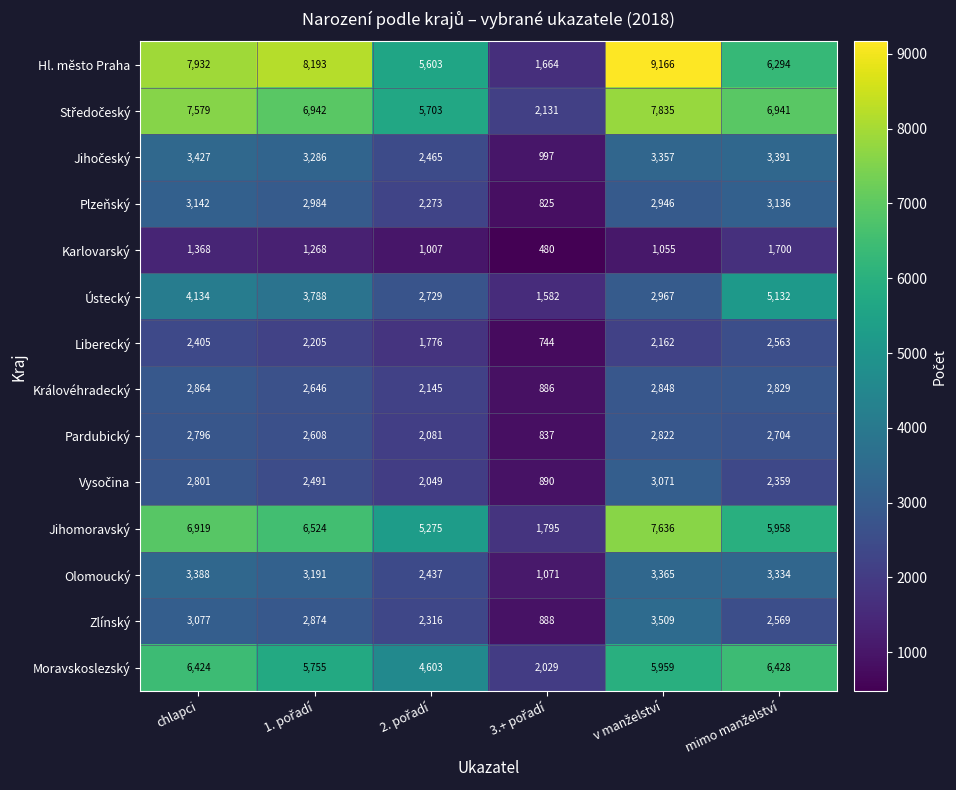

Which series has the largest range (max minus min)?

Hl. město Praha